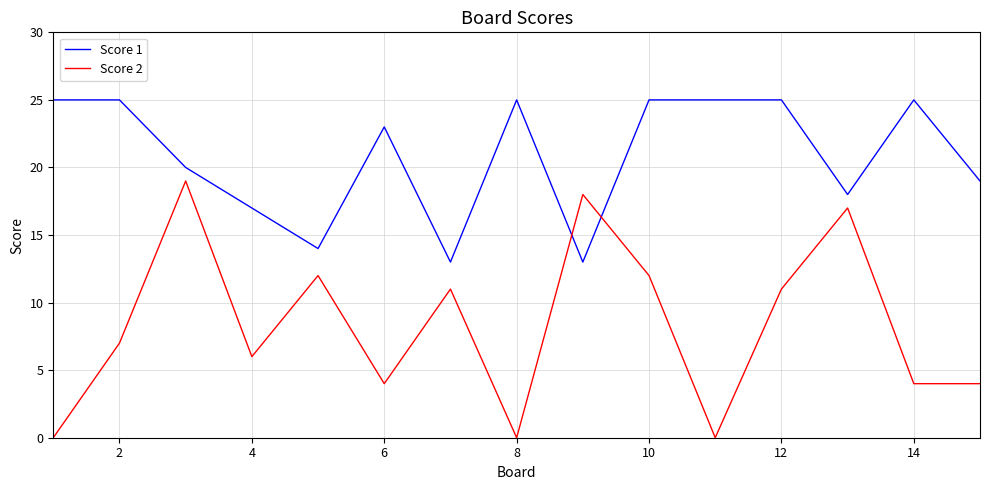

Which series has the largest range (max minus min)?

Score 2